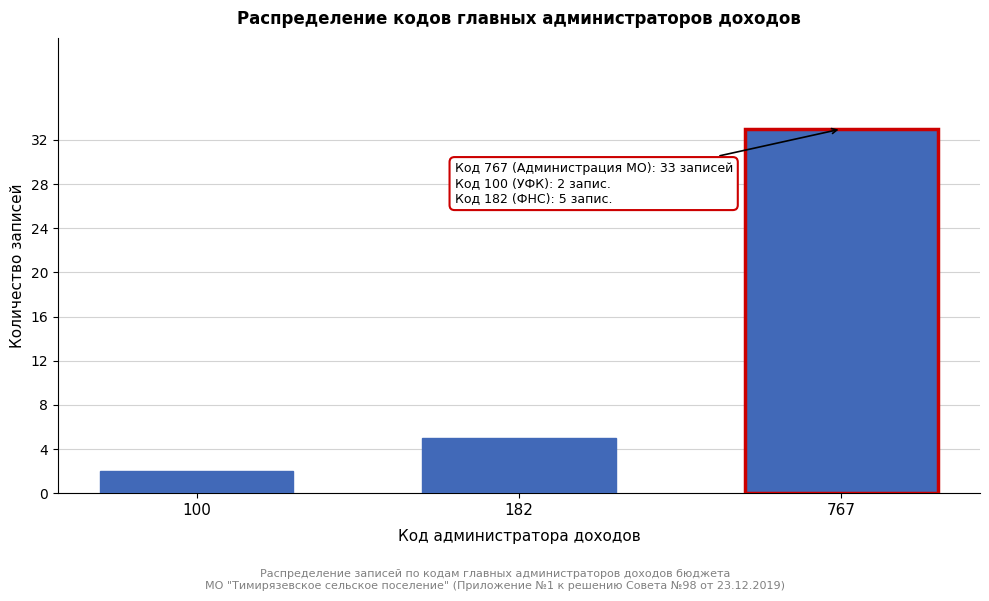

Reading left to right, what are all the values shown in this chart?

2	5	33